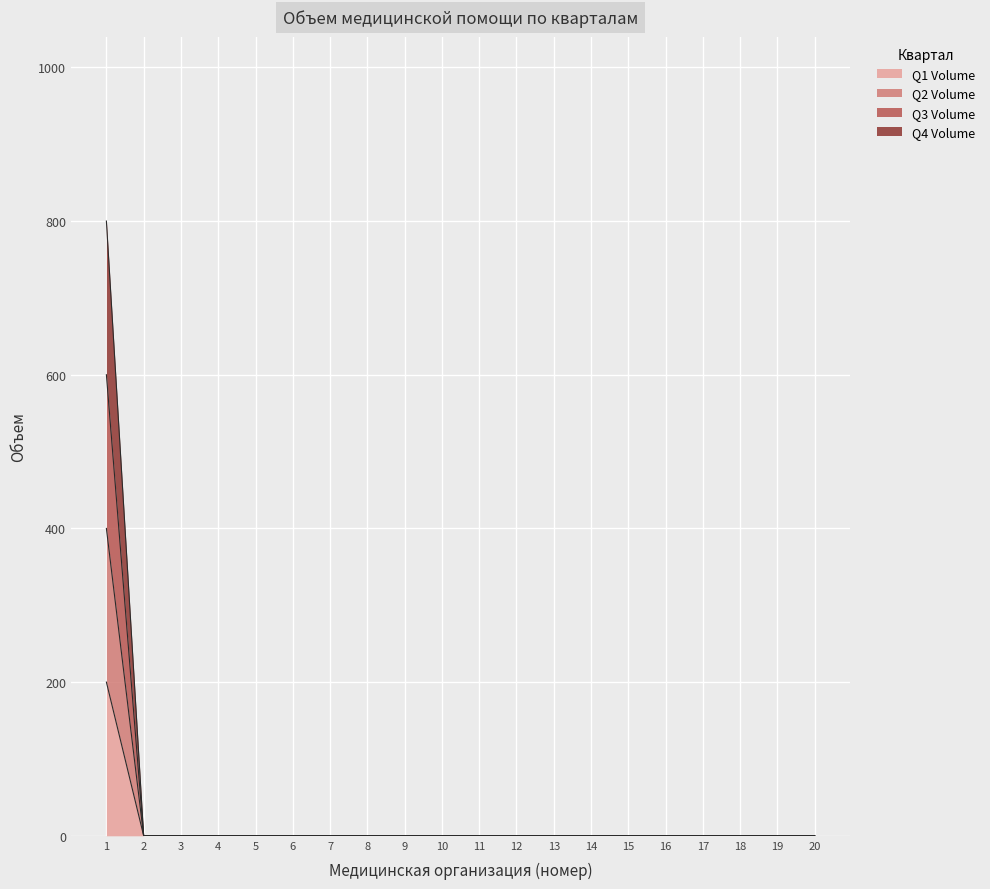

At 13, list the series in order from largest to smallest.

Q1 Volume, Q2 Volume, Q3 Volume, Q4 Volume